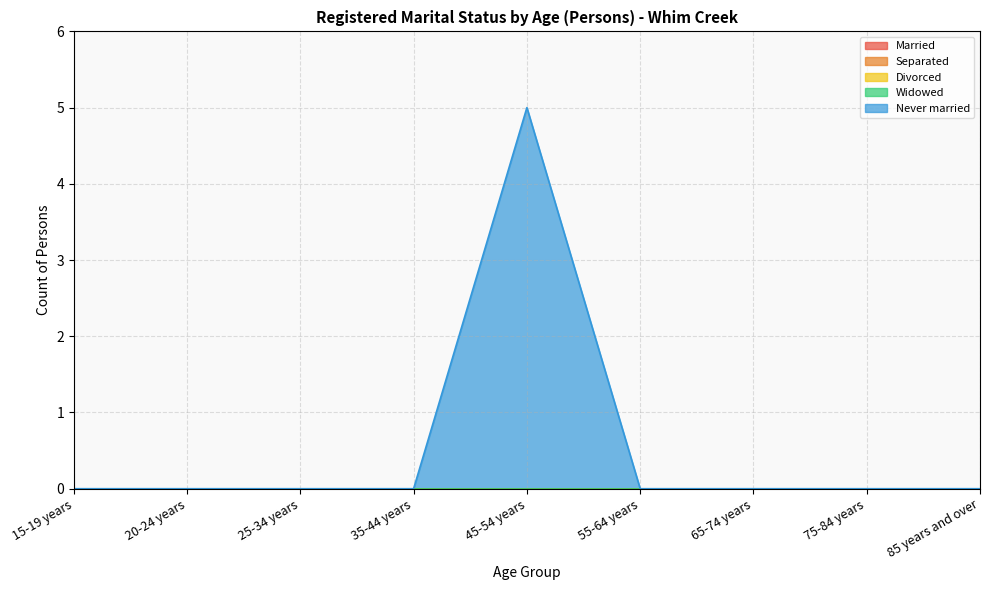

Which series has the largest total across all categories?

Never married